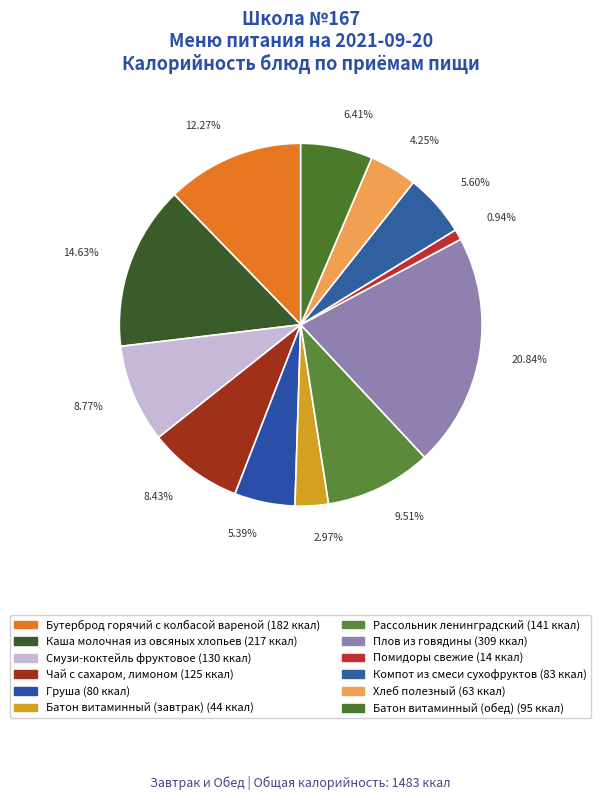

Is there any slice that represents more than half of the pie?

No